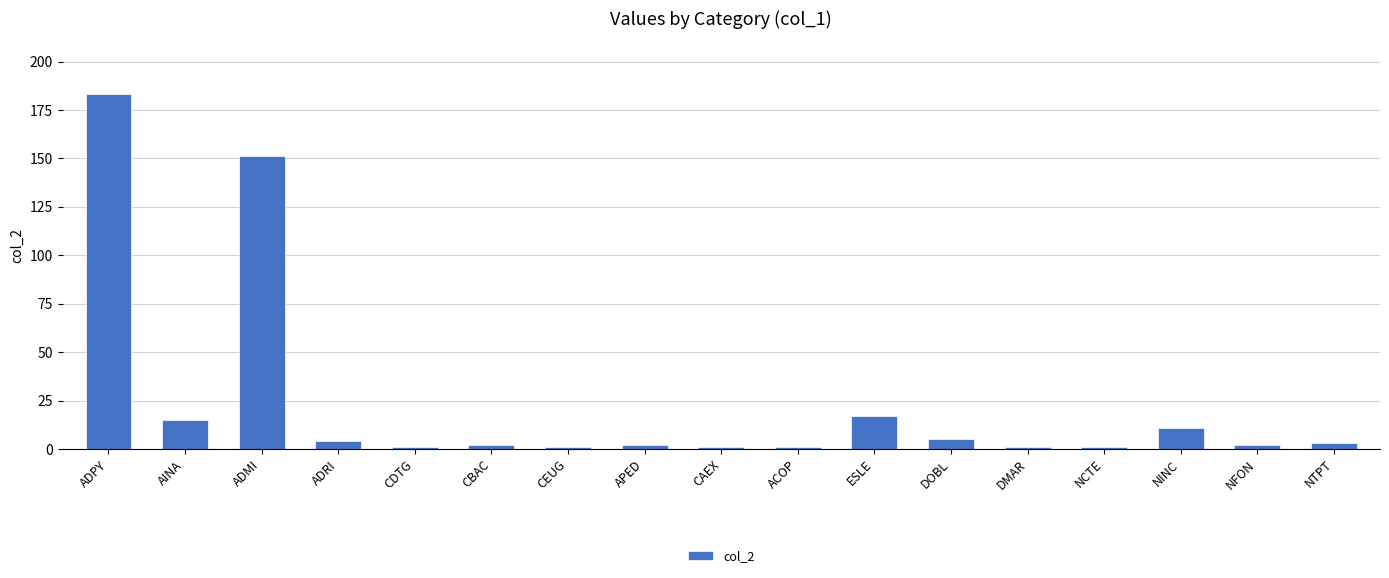

What is the ratio of the value at AINA to the value at ADMI?

0.1